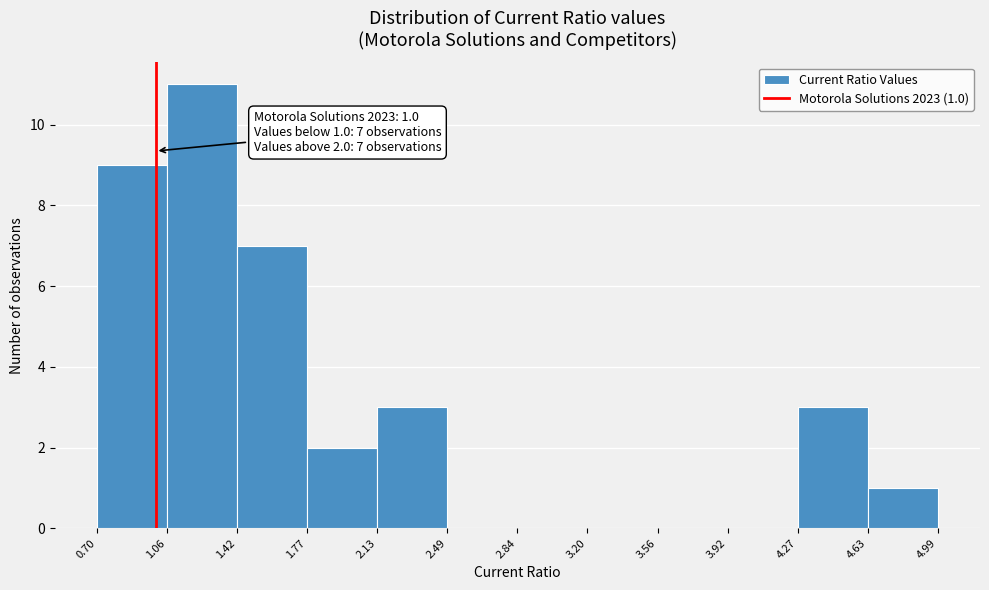

Over which range of the x-axis is the bar tallest?

1.06 to 1.42